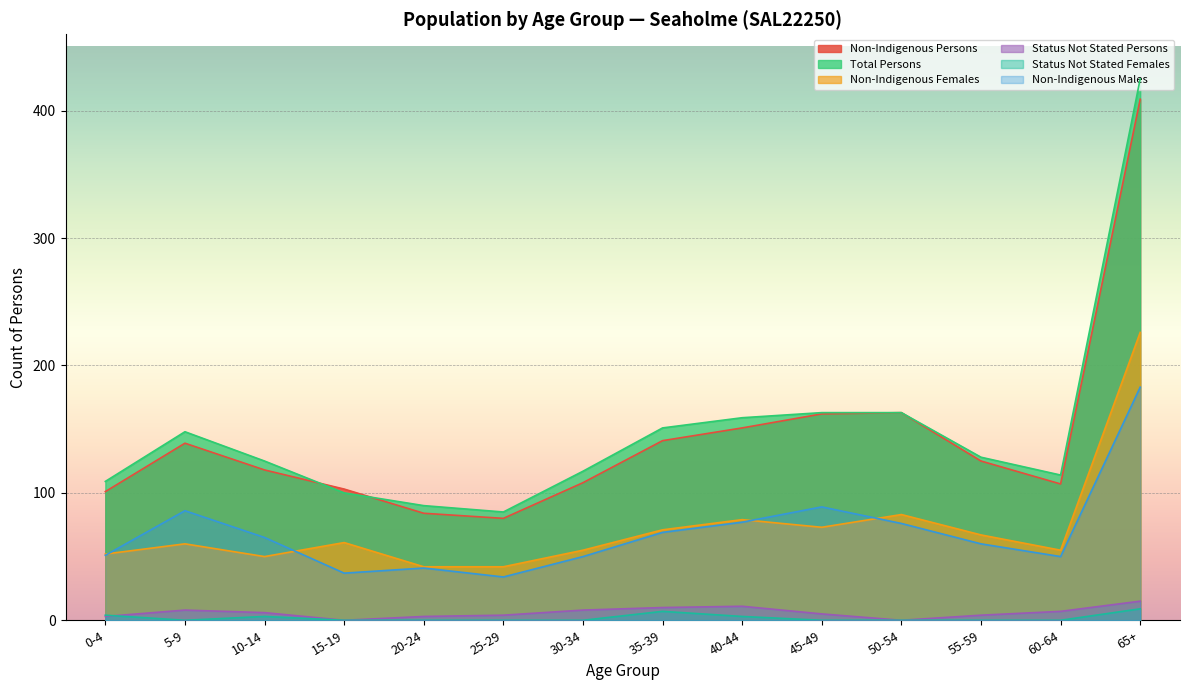

What is the label of the 1st point from the right?

65+